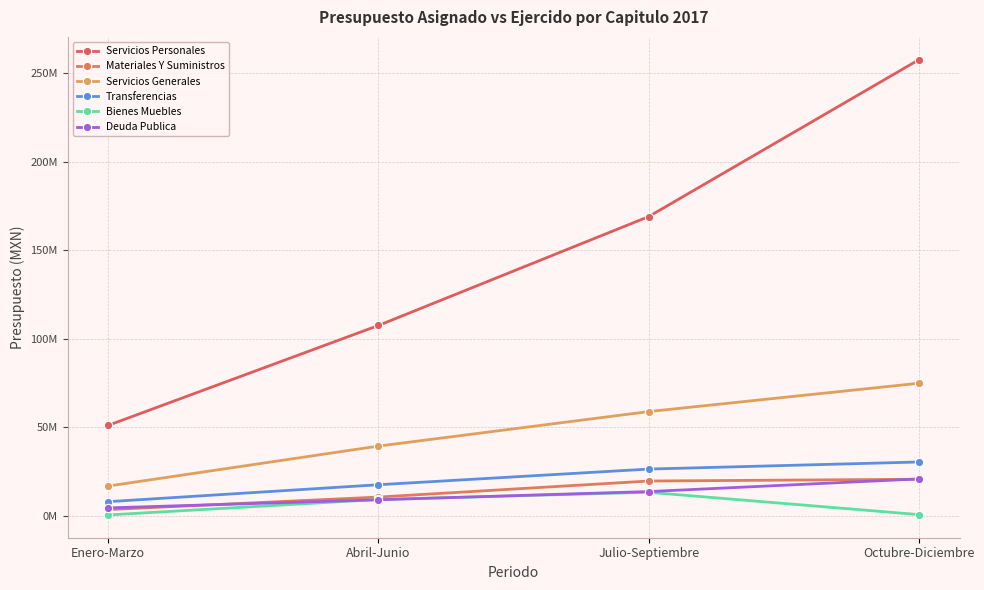

What is the label of the 4th point from the left?

Octubre-Diciembre